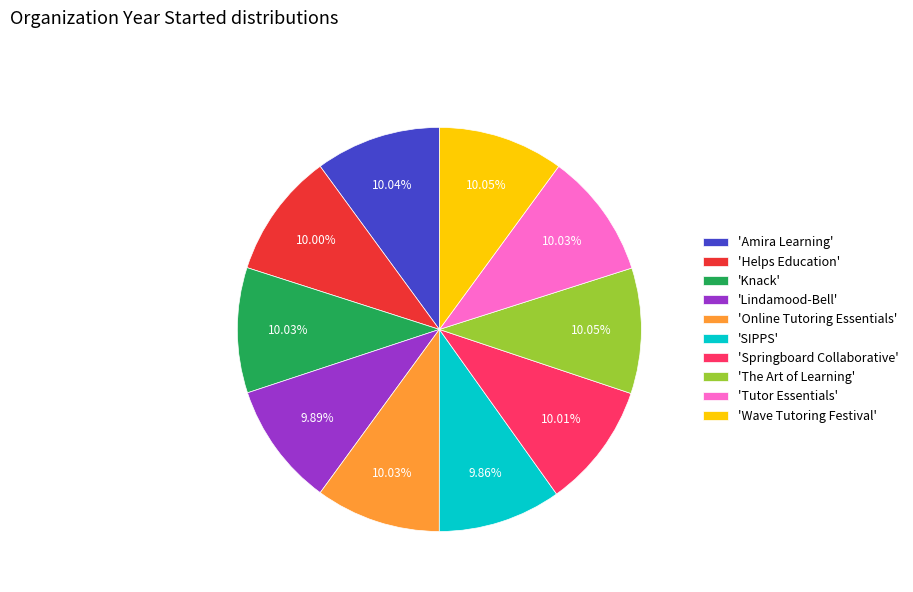

Approximately how many times larger is the value at 'SIPPS' compared to 'Wave Tutoring Festival'?

1.0